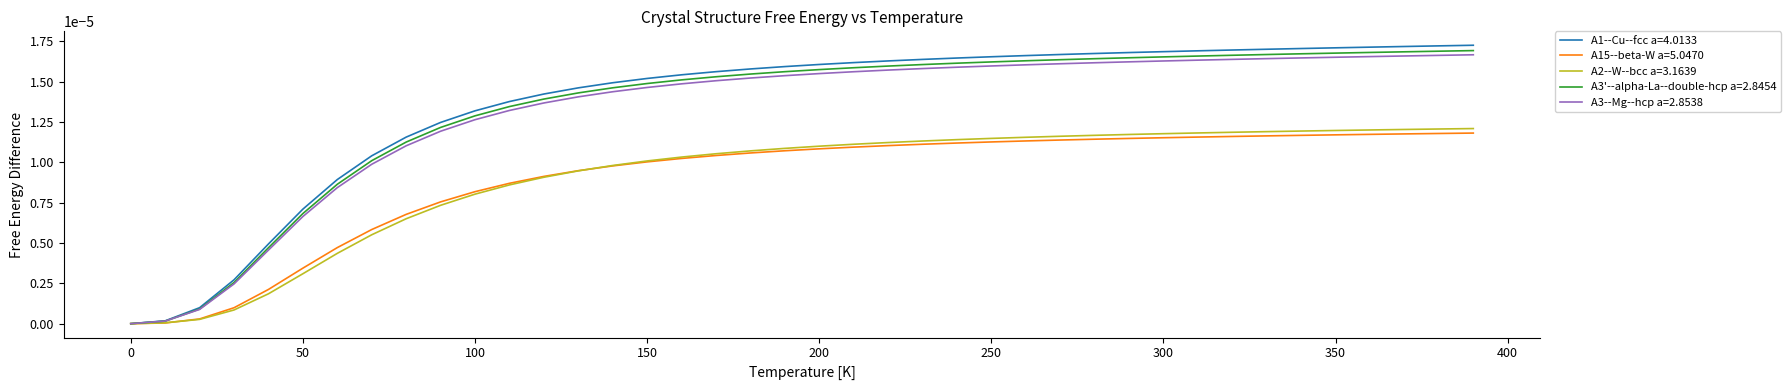

Which series has the widest spread of values?

A1--Cu--fcc a=4.0133